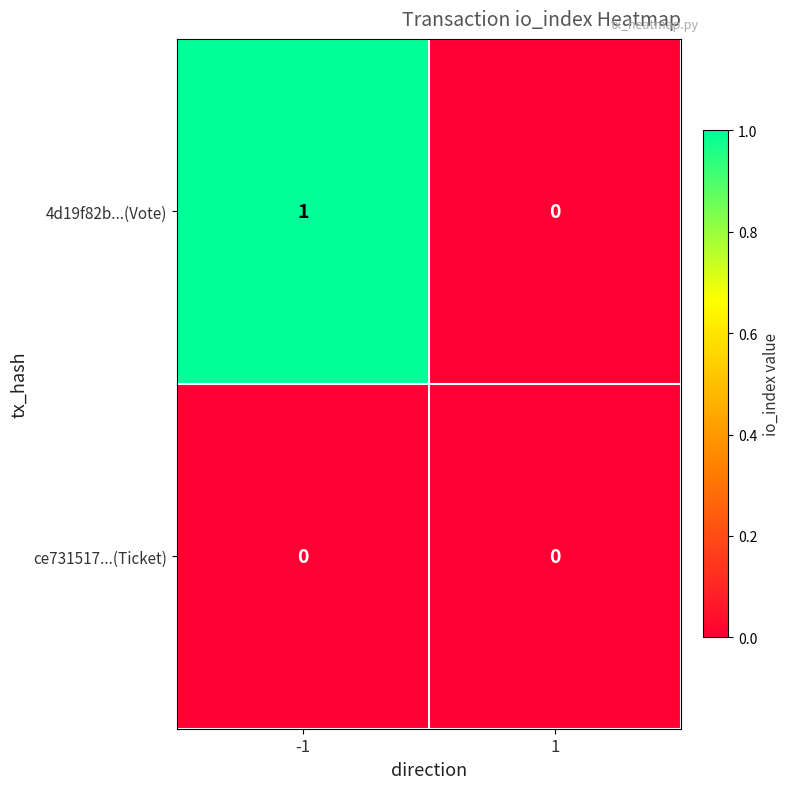

The value of 4d19f82b...(Vote) at -1 is 1. True or false?

True